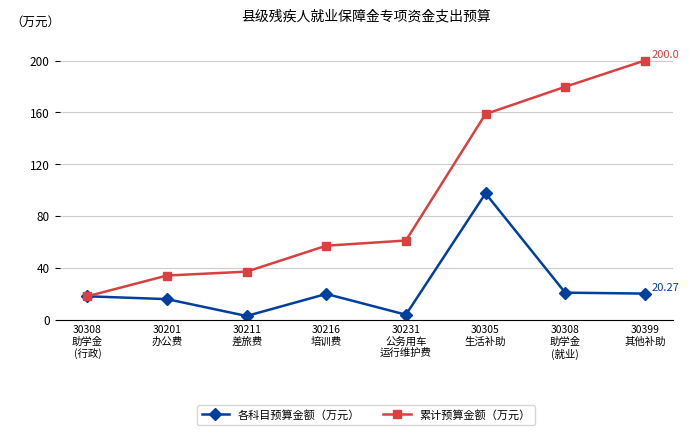

Which series changed the most between 30211
差旅费 and 30399
其他补助?

累计预算金额（万元）